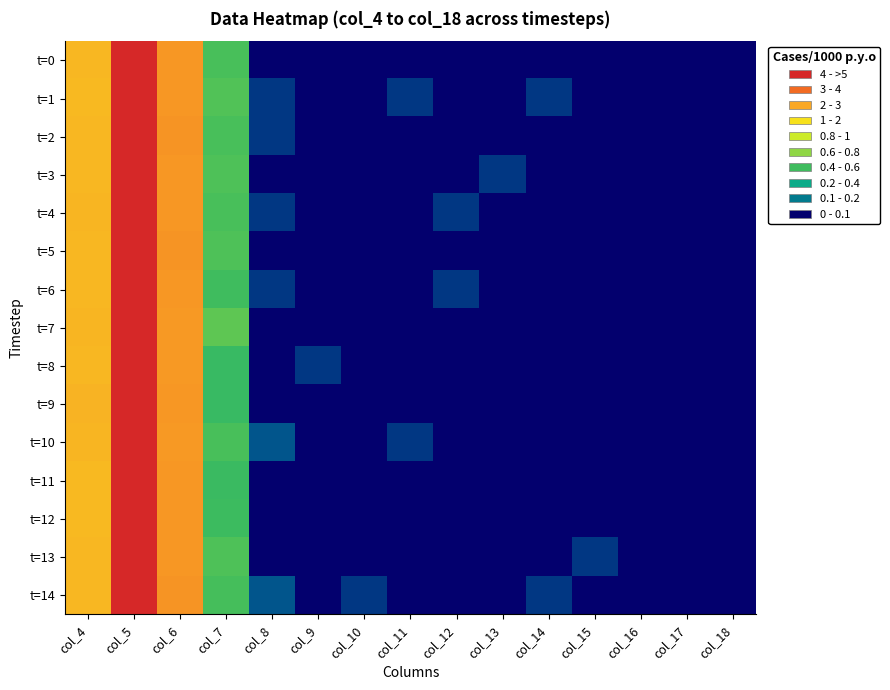

Rank the series by their maximum value, from highest to lowest.

t=8, t=13, t=7, t=12, t=3, t=1, t=10, t=11, t=0, t=6, t=14, t=2, t=5, t=9, t=4